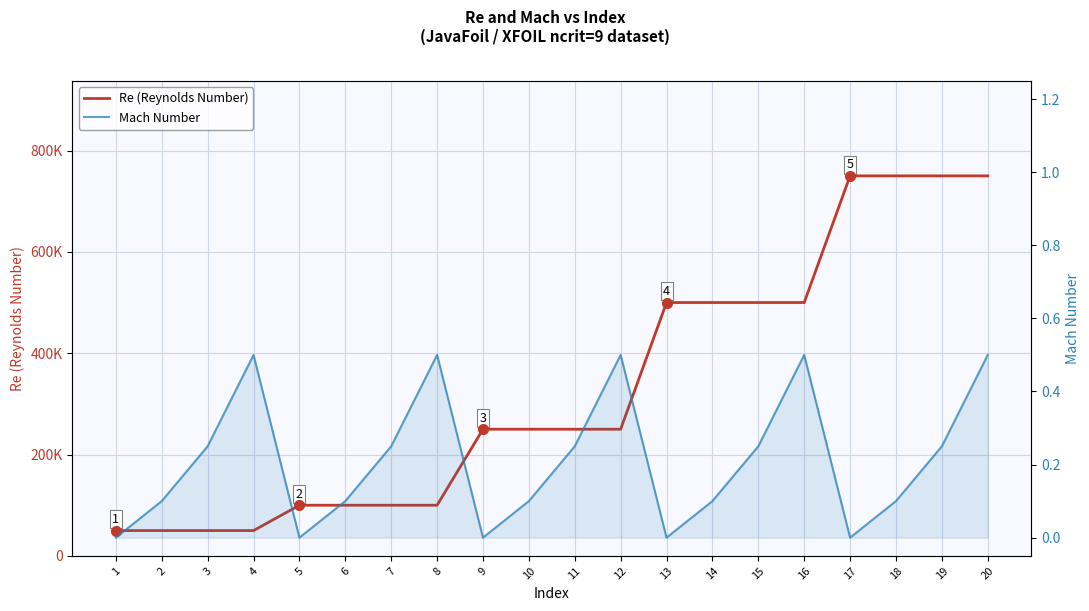

Between 7 and 19, which series saw the biggest shift?

Re (Reynolds Number)